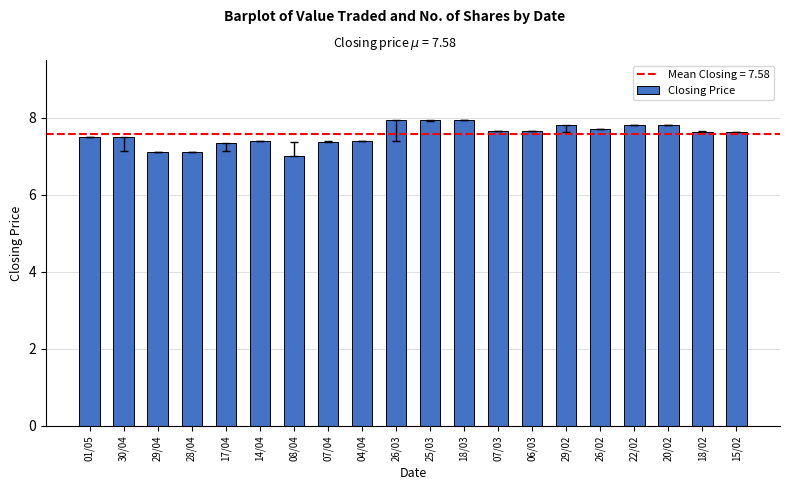

Approximately how many times larger is the value at 14/04 compared to 18/02?

1.0